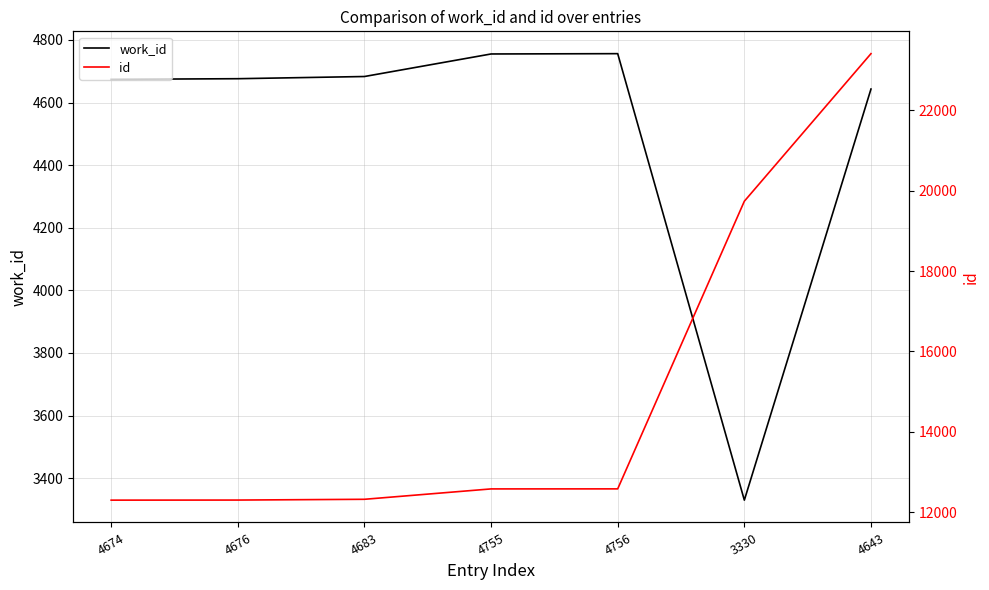

Between 4674 and 4683, which is larger?

4683